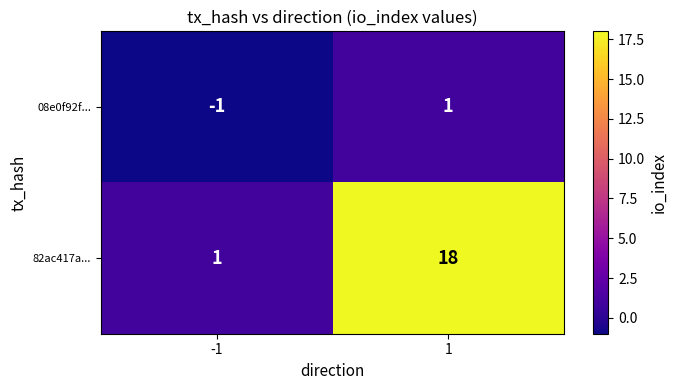

What is the total value across all series at 1?

19